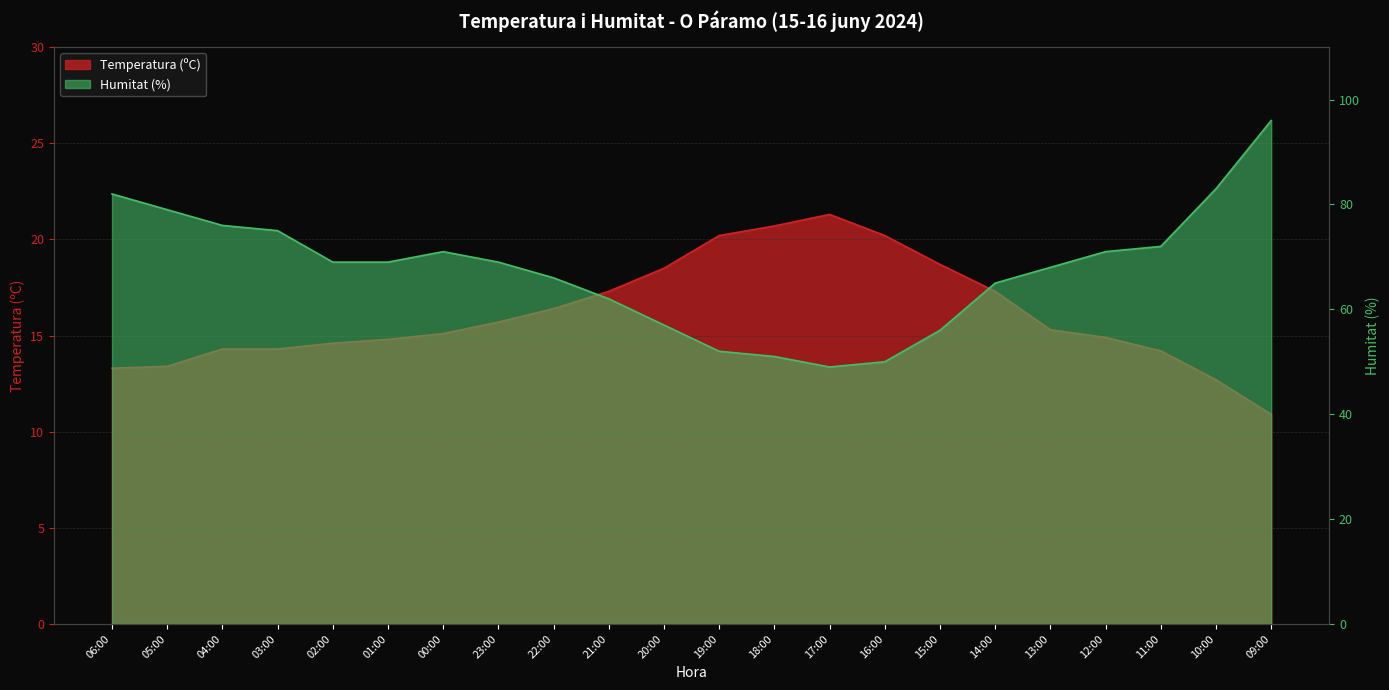

What value does the Humitat (%) series have at 19:00?

52.0